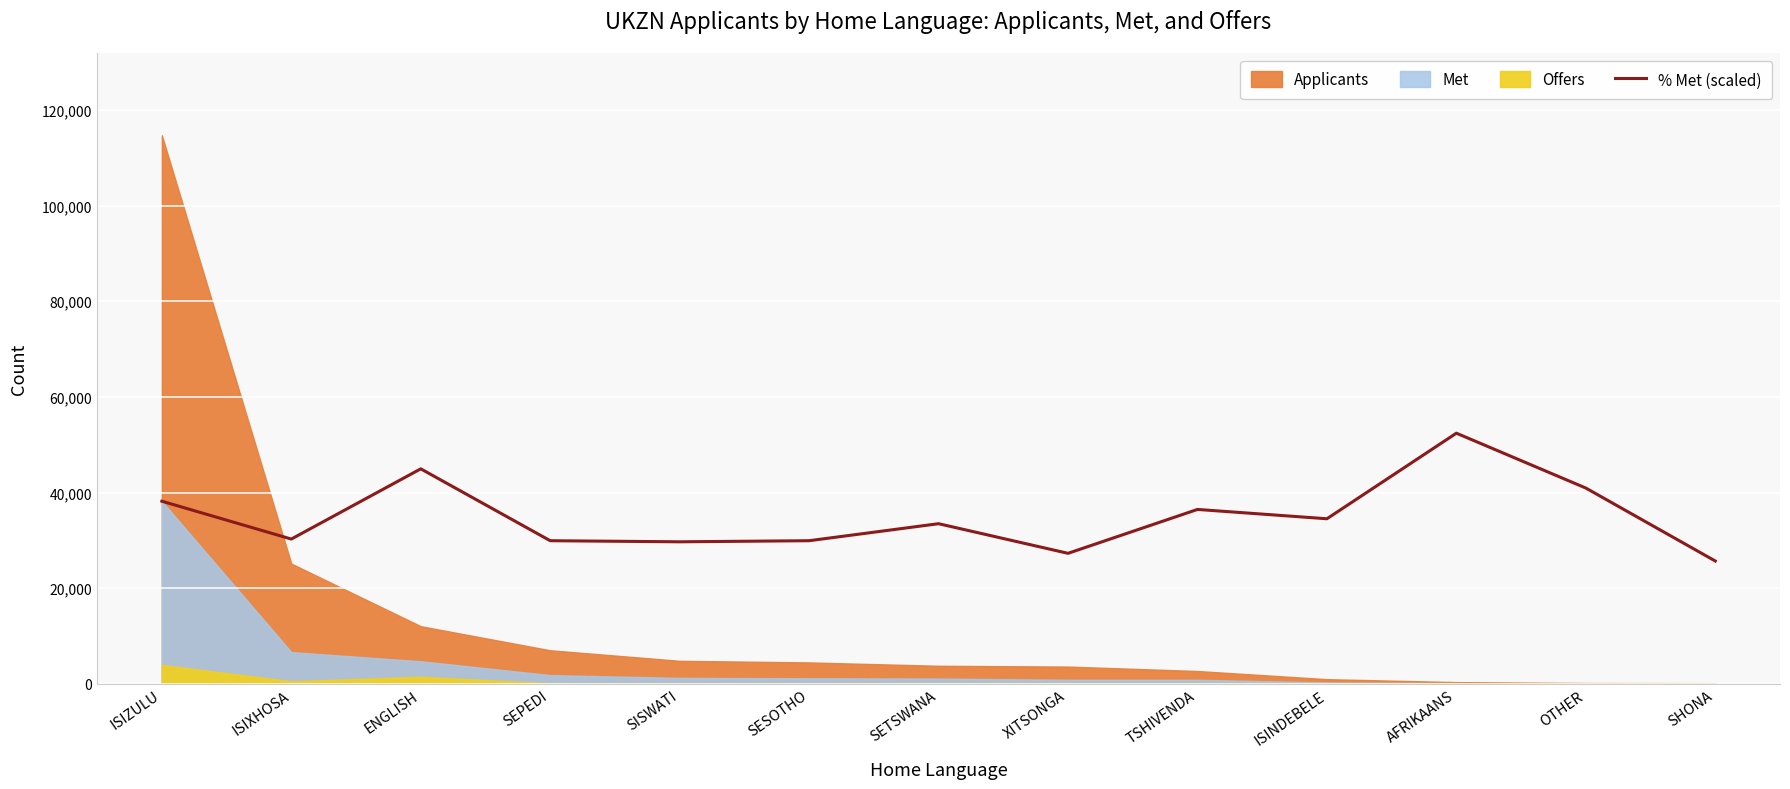

Reading left to right, list all the values displayed in this chart.

38195.8	30281.3	44963.2	29937.2	29707.8	29937.2	33493.0	27299.1	36475.2	34525.3	52418.8	40948.6	25693.2